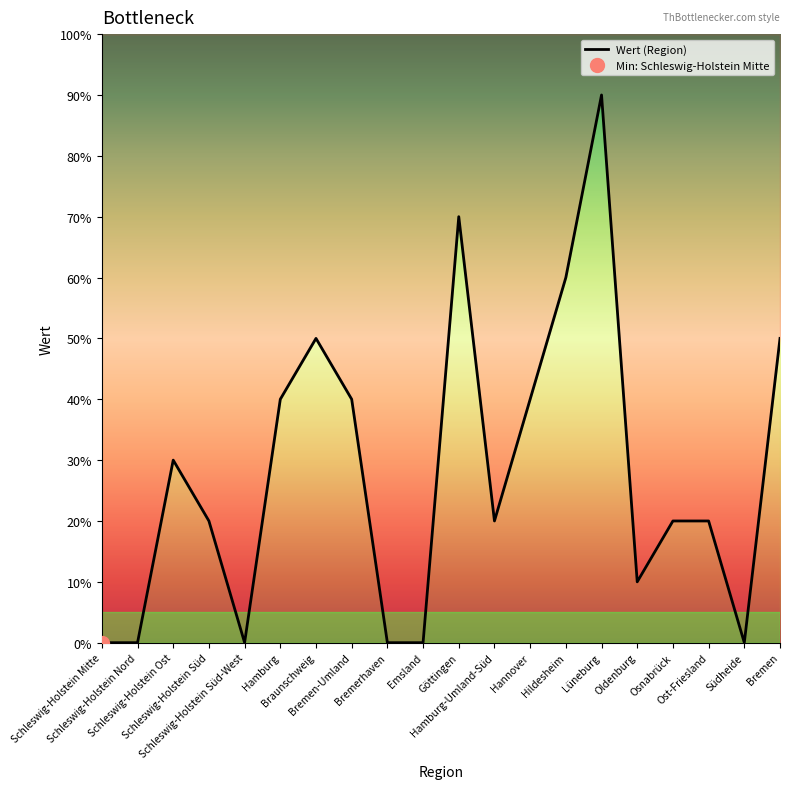

Between Hildesheim and Emsland, which is larger?

Hildesheim